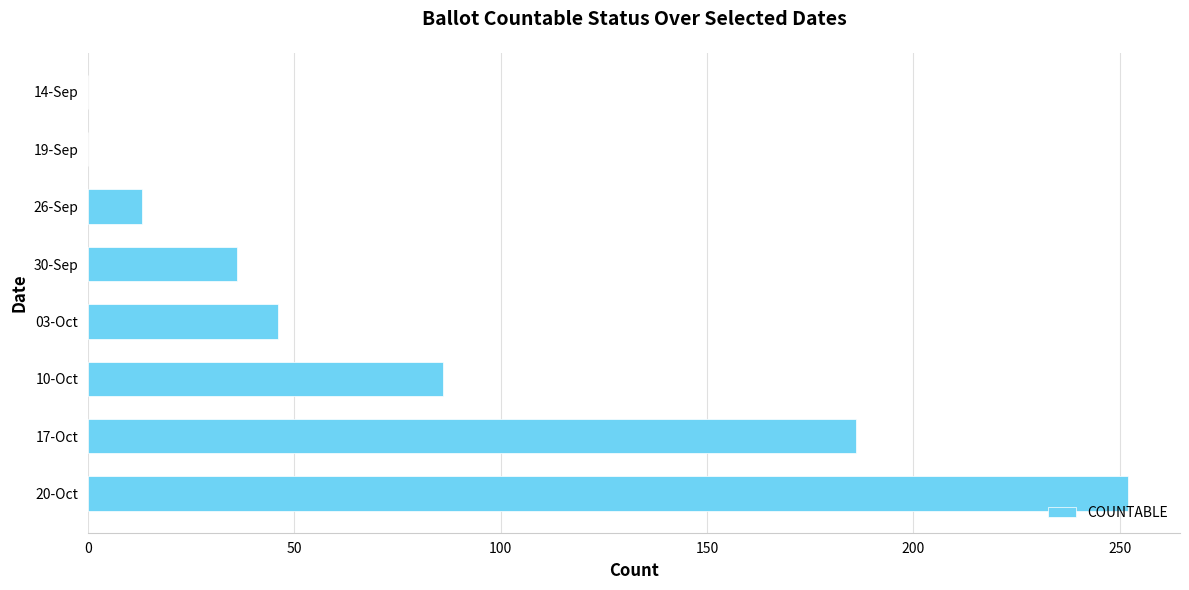

At which label is the value closest to 126?

10-Oct